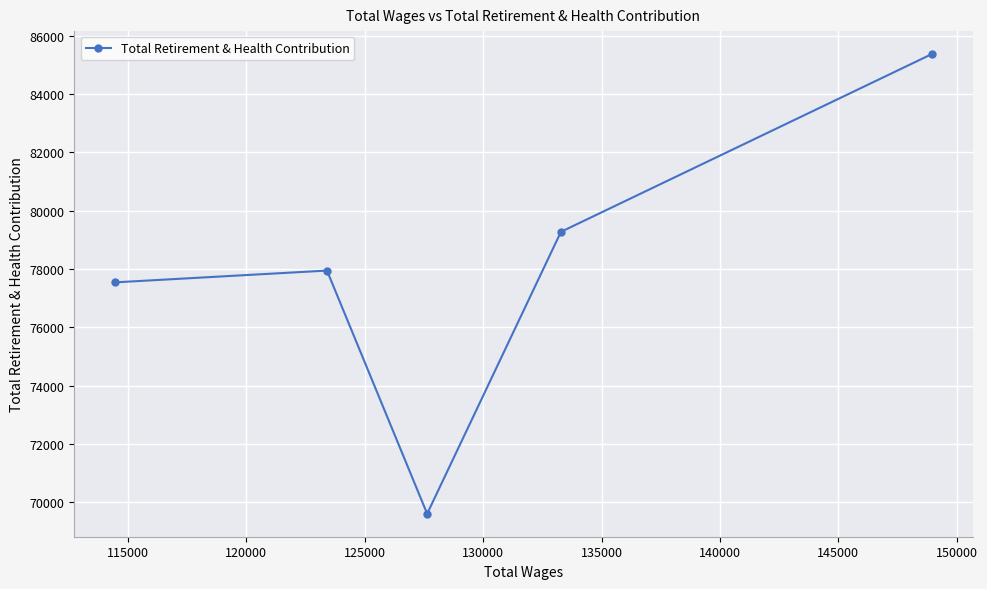

Reading left to right, list all the values displayed in this chart.

77540	77944	69603	79273	85370